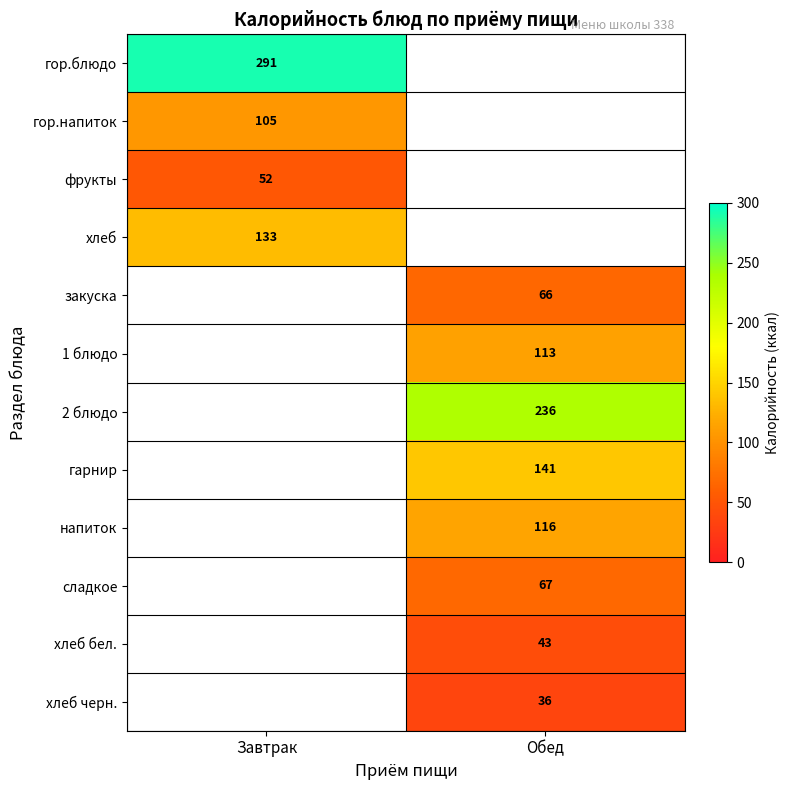

Is it true that закуска equals 66 at Обед?

True